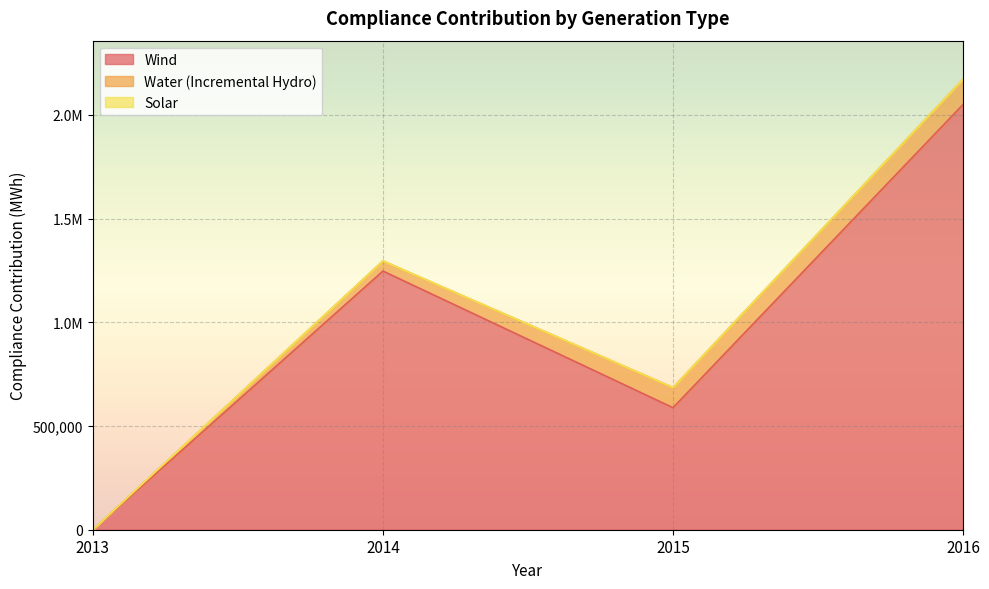

Reading left to right, extract all data points from this chart.

Wind: 0.4	1246796.2	588087.8	2049773.8
Water (Incremental Hydro): 0.0	48837.7	97440.9	121712.4
Solar: 0.0	0.0	0.0	0.0